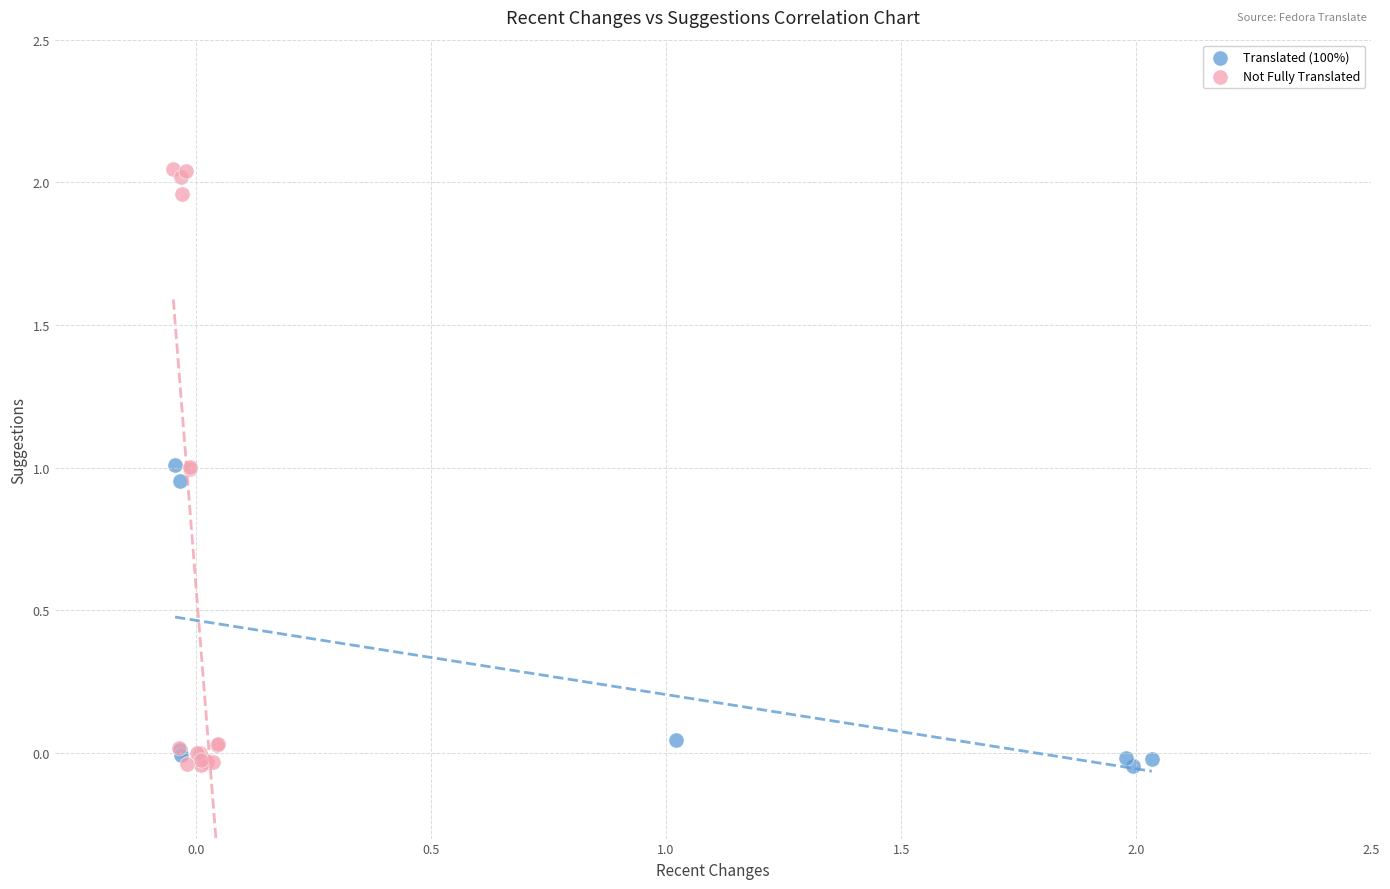

Which series has the widest spread of Y values?

Not Fully Translated